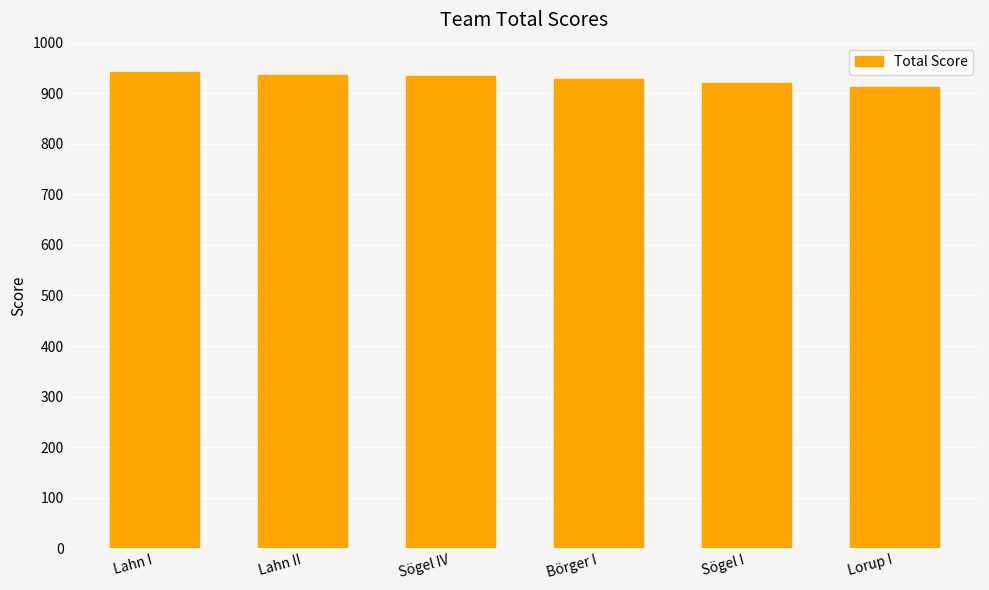

What is the difference between the maximum and minimum values?

29.5